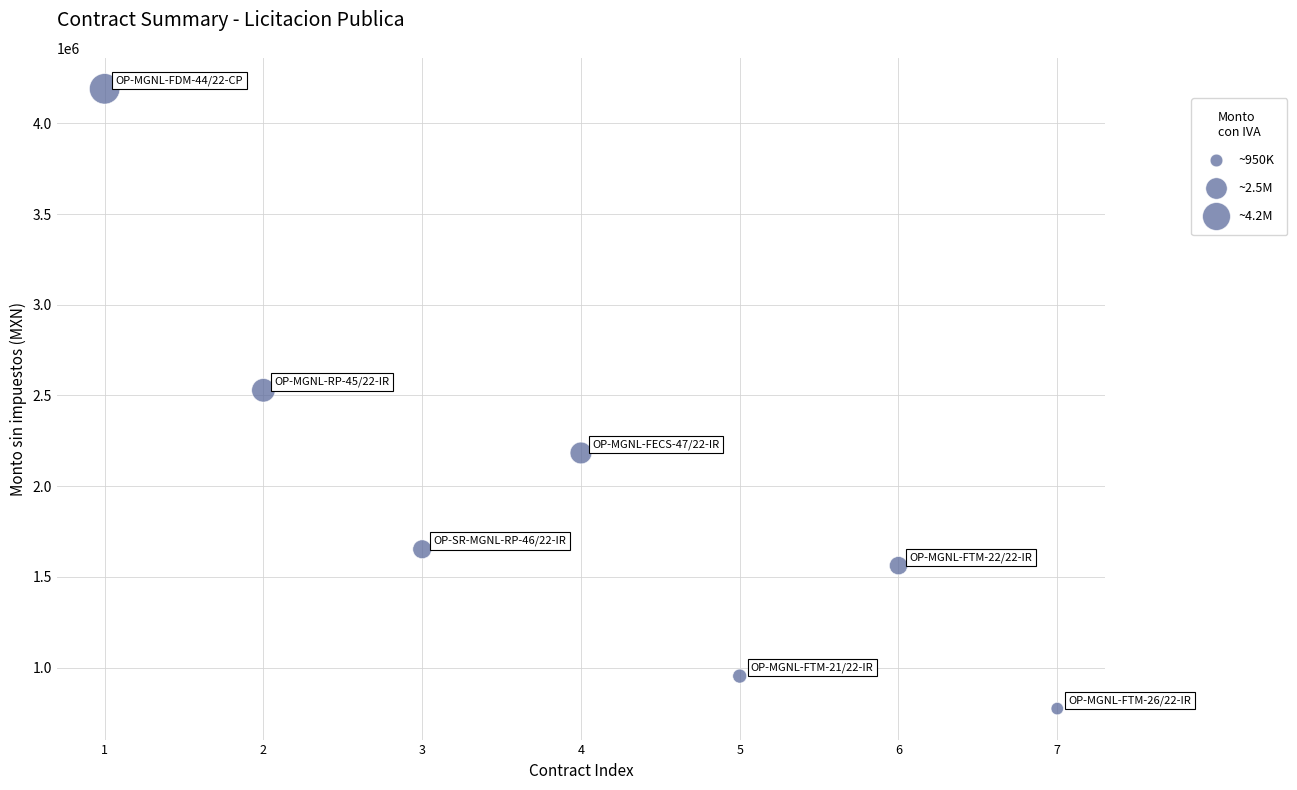

What is the range of X values (max minus min)?

6.0